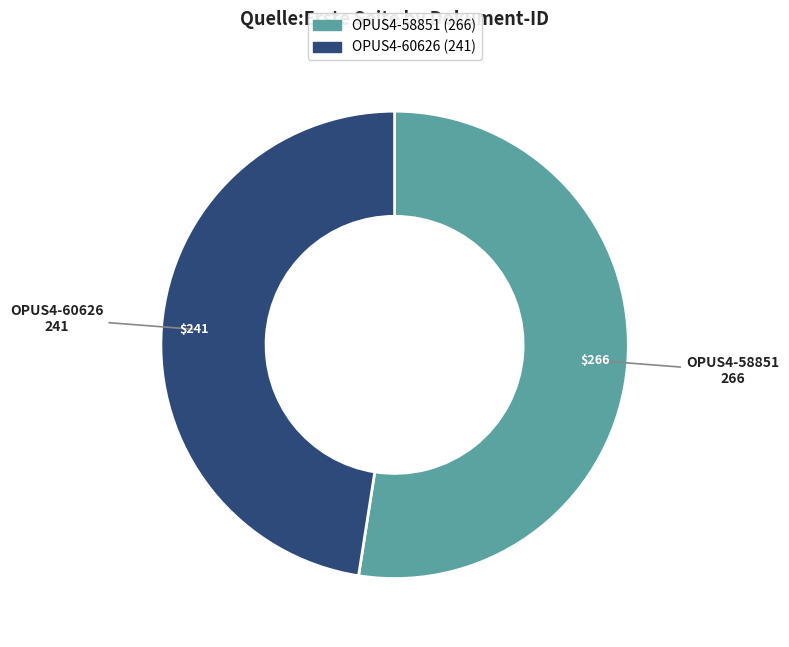

Between OPUS4-60626 and OPUS4-58851, which is larger?

OPUS4-58851